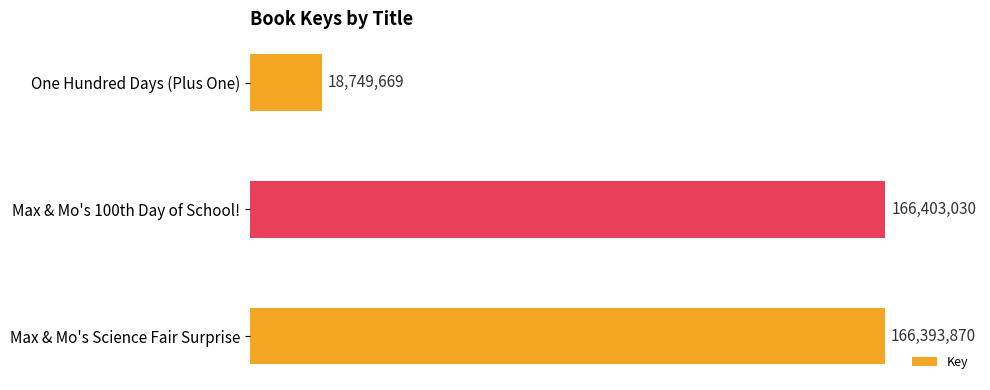

Where is the data nearest to the value 92576349?

Max & Mo's Science Fair Surprise